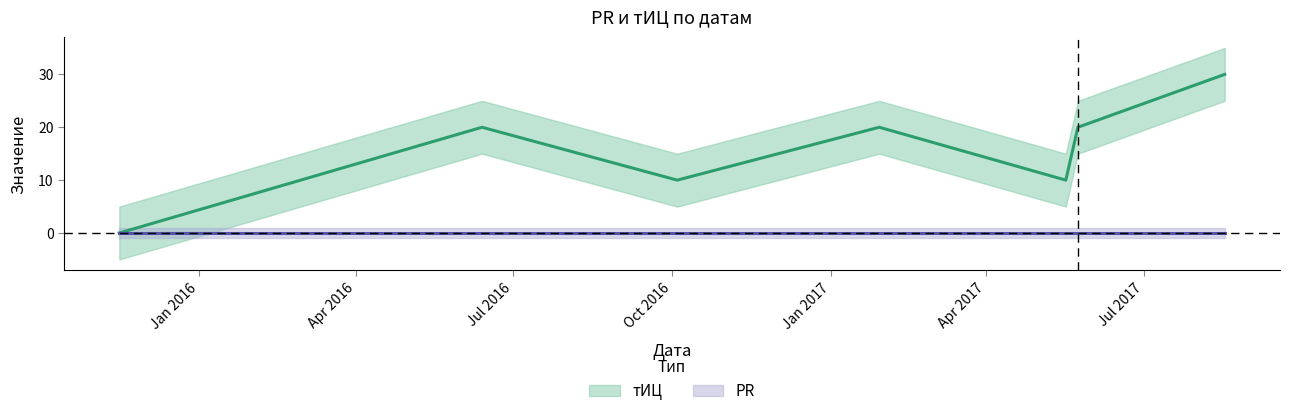

True or false: there are more than 0 points higher than both neighbors.

True